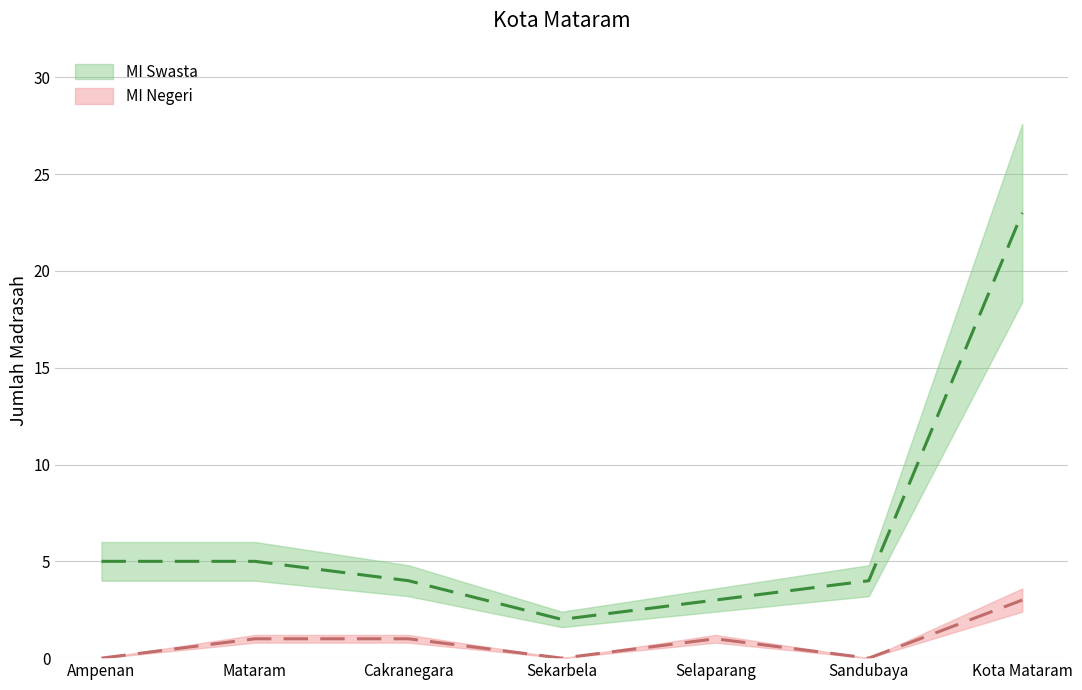

Which label corresponds to the largest value in the chart?

Kota Mataram